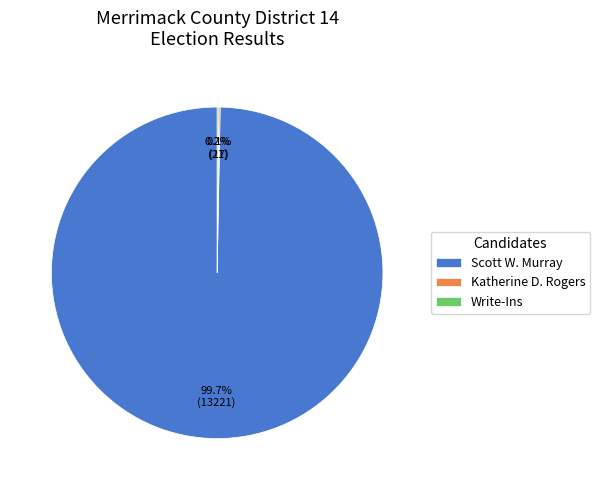

How much of the chart is everything except Scott W. Murray?

0.3%